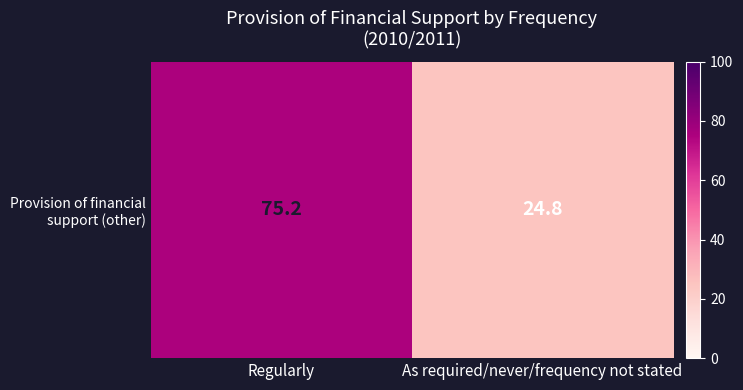

How many series are shown in this chart?

1